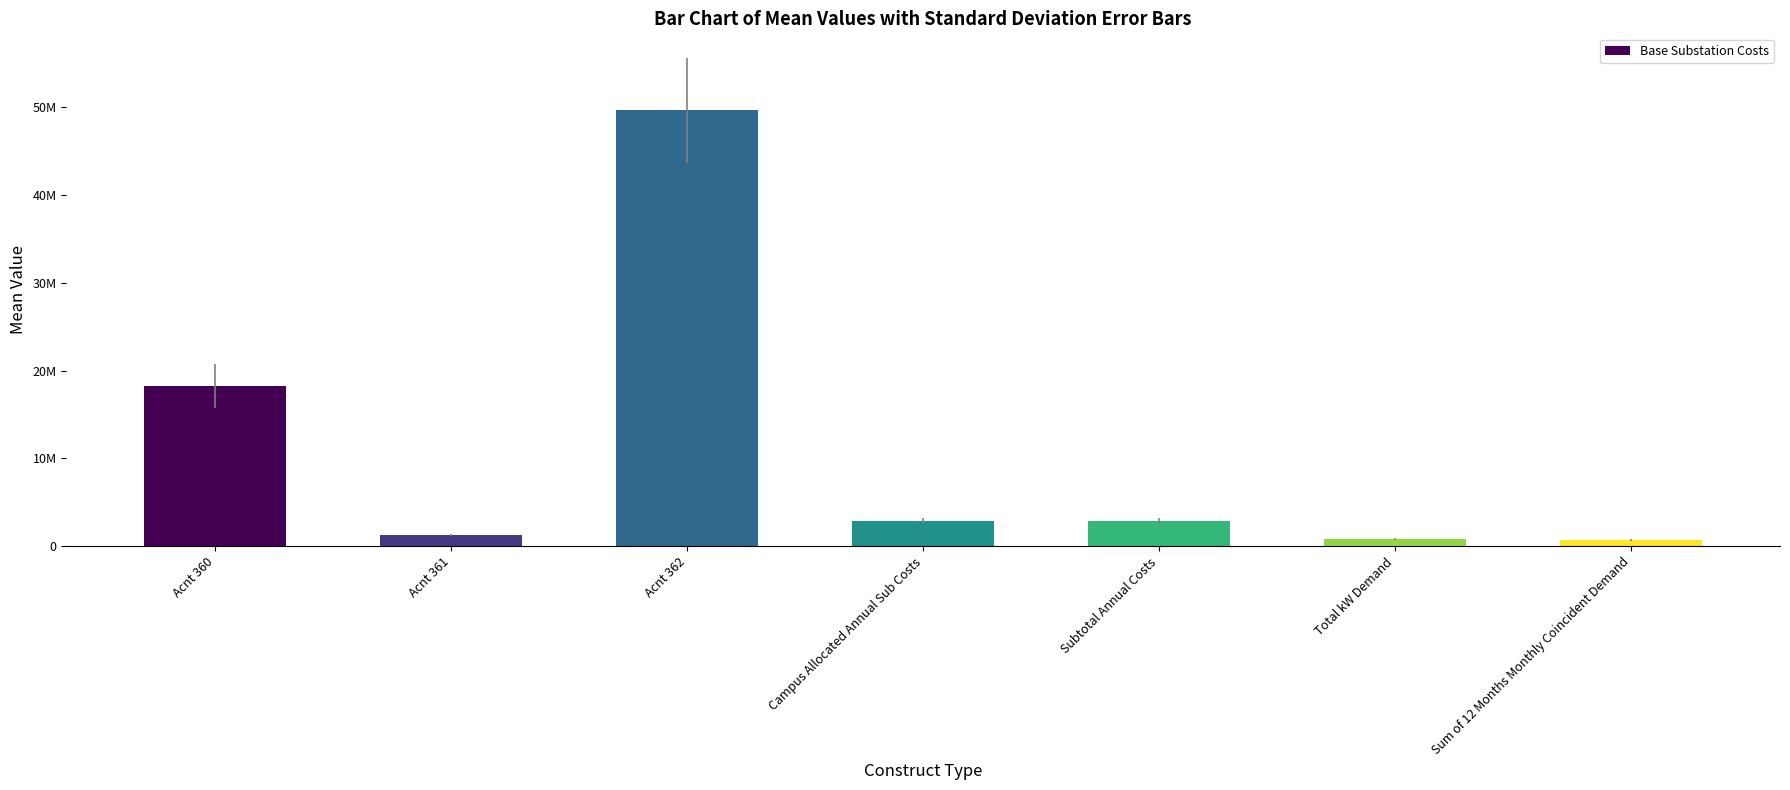

Are the bars horizontal?

No